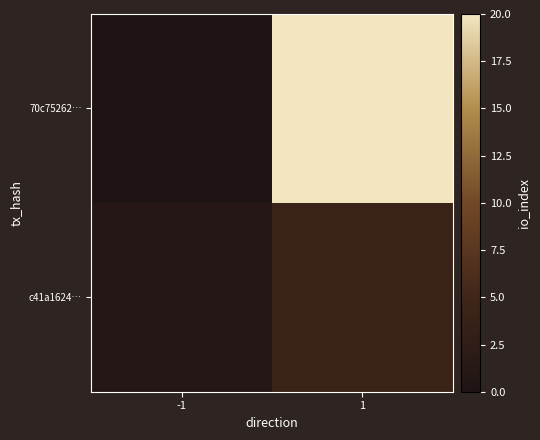

What is the difference between the highest and lowest values at 1?

16